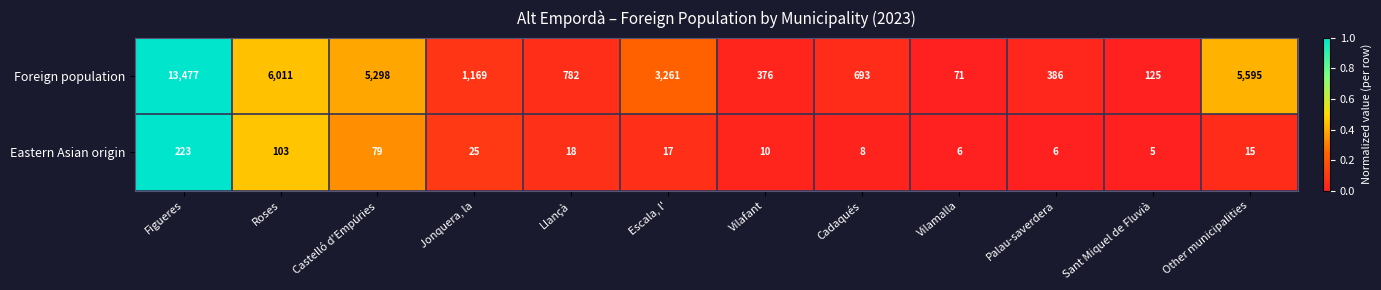

What is the approximate value of Foreign population at Jonquera, la?

1169